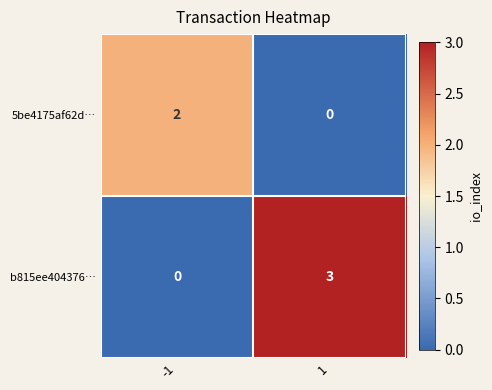

Reading left to right, extract all data points from this chart.

5be4175af62d…: 2	0
b815ee404376…: 0	3